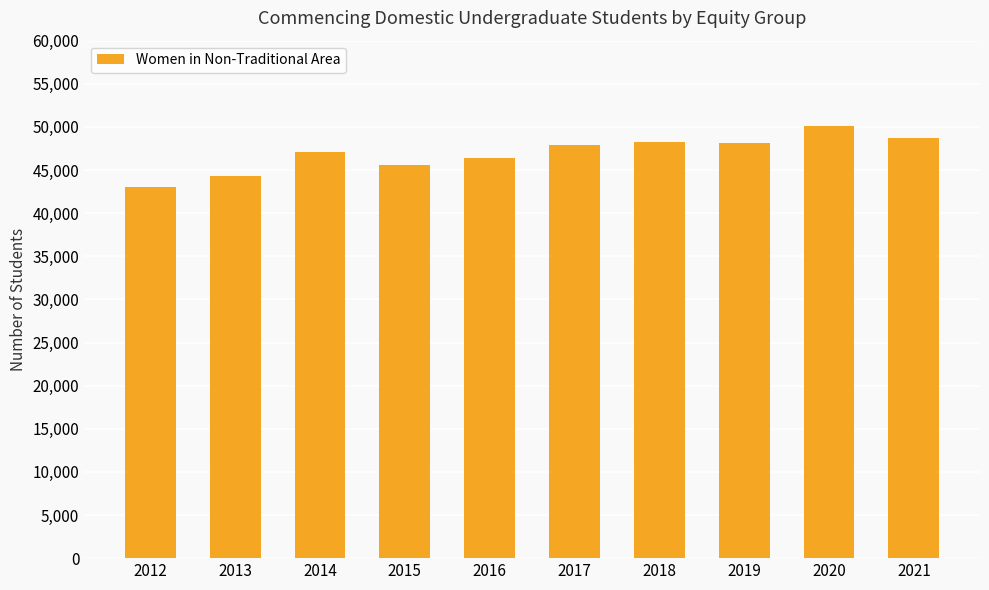

What value does the data have at 2012, to the nearest 10?

43090